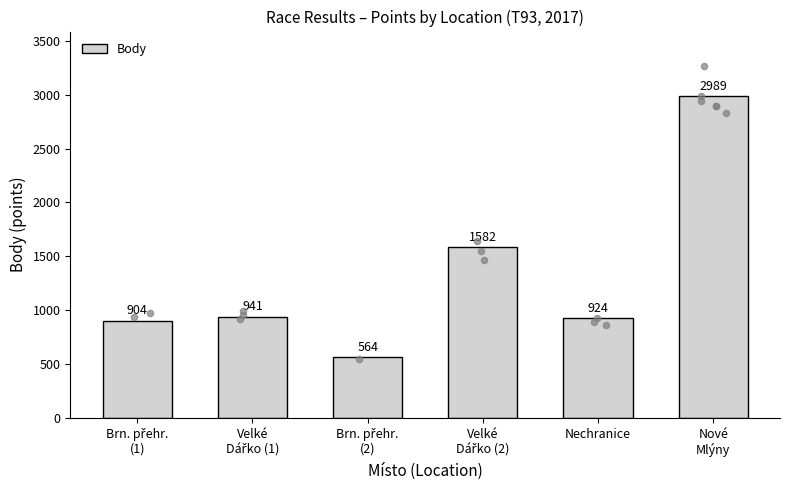

Which has a higher value, Brn. přehr.
(2) or Brn. přehr.
(1)?

Brn. přehr.
(1)